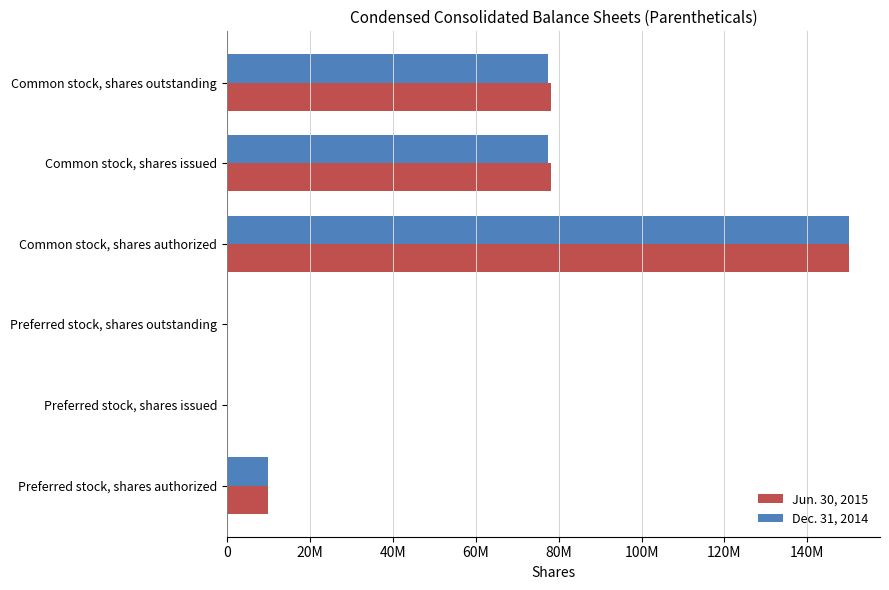

Reading right to left, what are all the values shown in this chart?

Jun. 30, 2015: 78236142	78236142	150000000	0	0	10000000
Dec. 31, 2014: 77575617	77575617	150000000	0	0	10000000